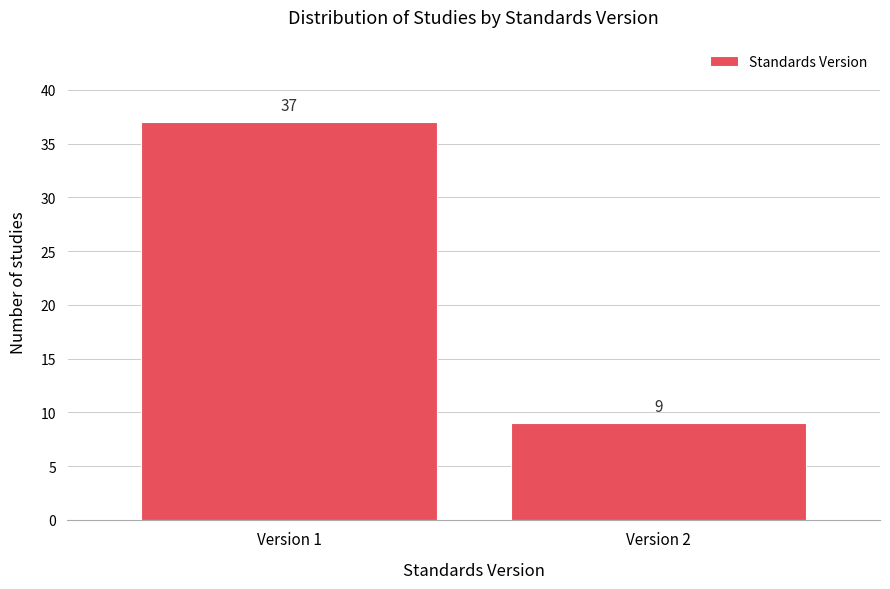

Reading left to right, what are all the values shown in this chart?

37	9